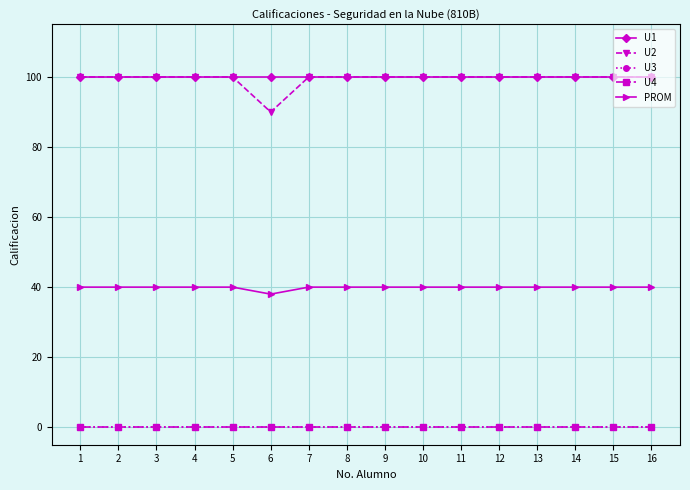

How many lines are shown in the chart?

5